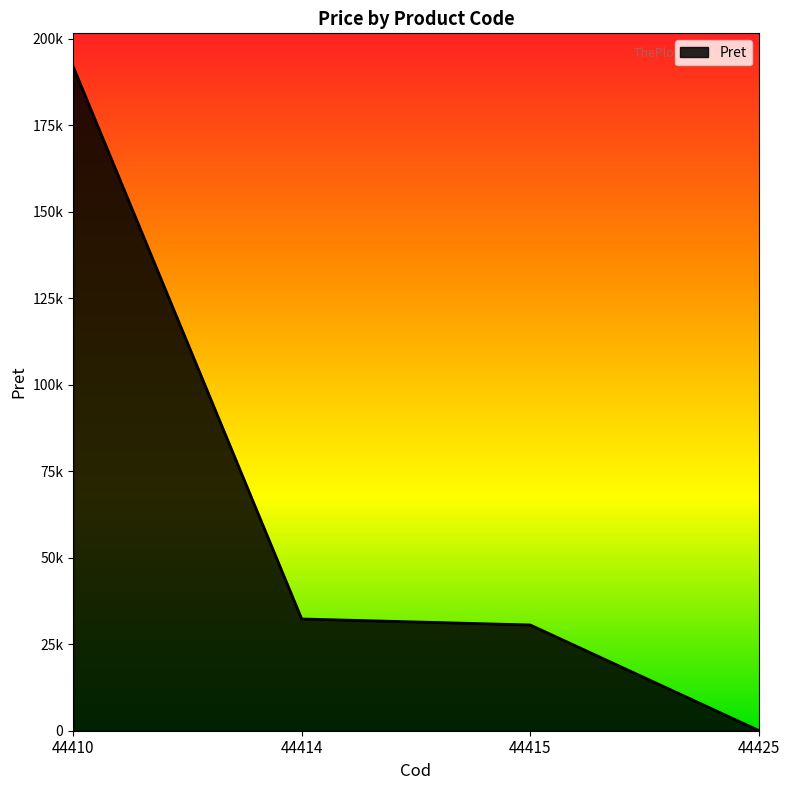

What is the sum of all values?

254926.8